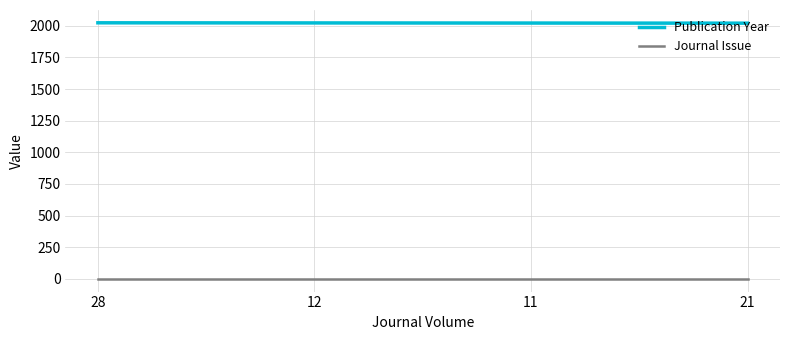

The value of Publication Year at 11 is 2743. True or false?

False